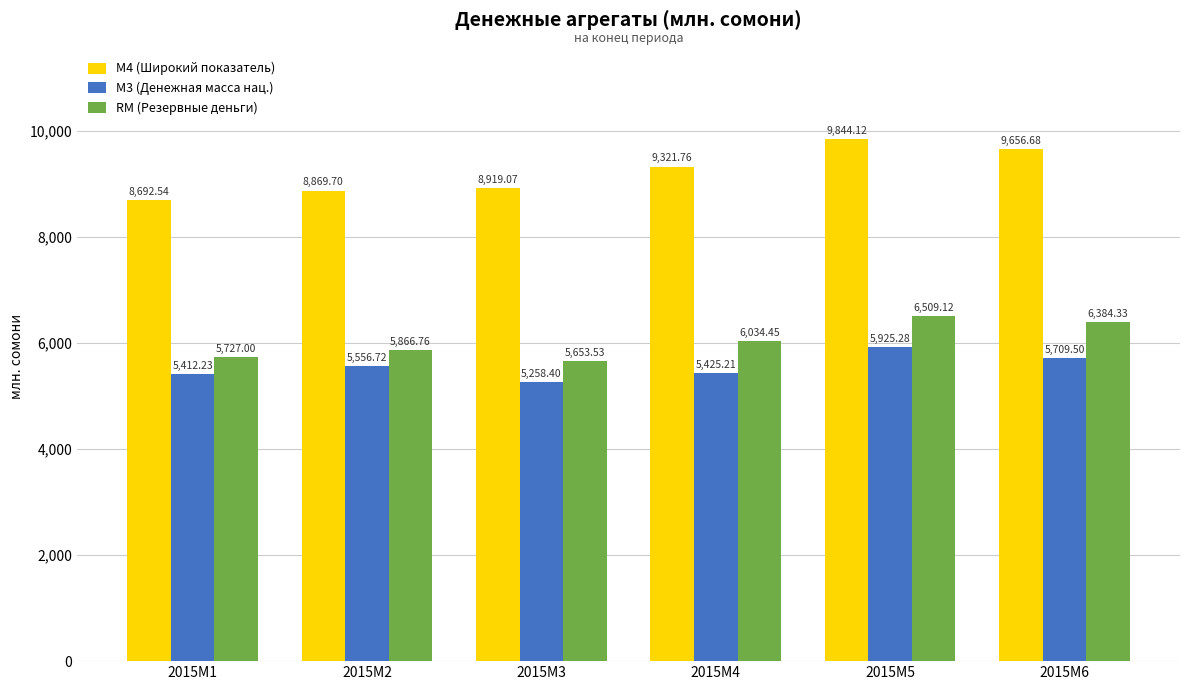

What is the sum of all RM (Резервные деньги) values?

36175.2